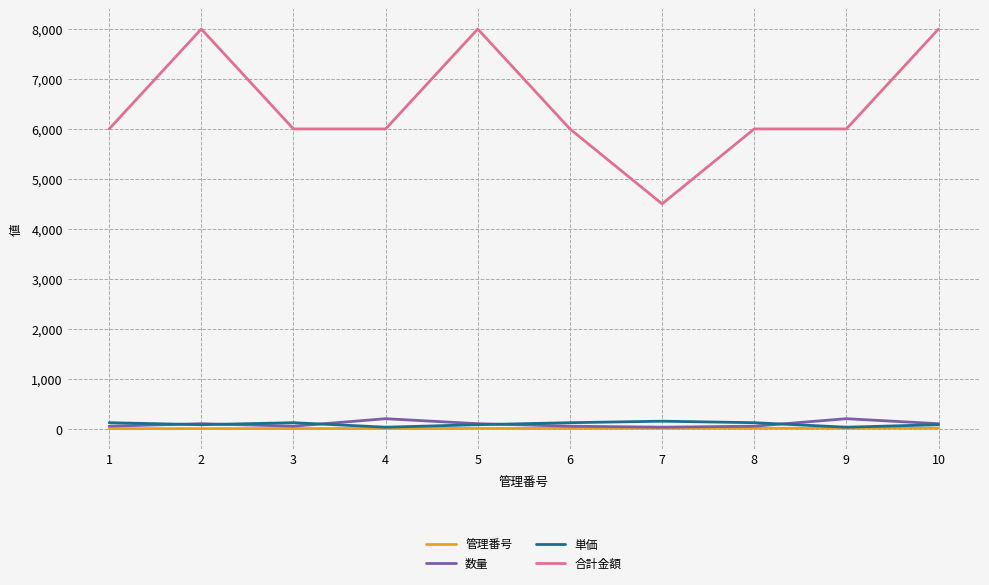

Which series has the largest total across all categories?

合計金額